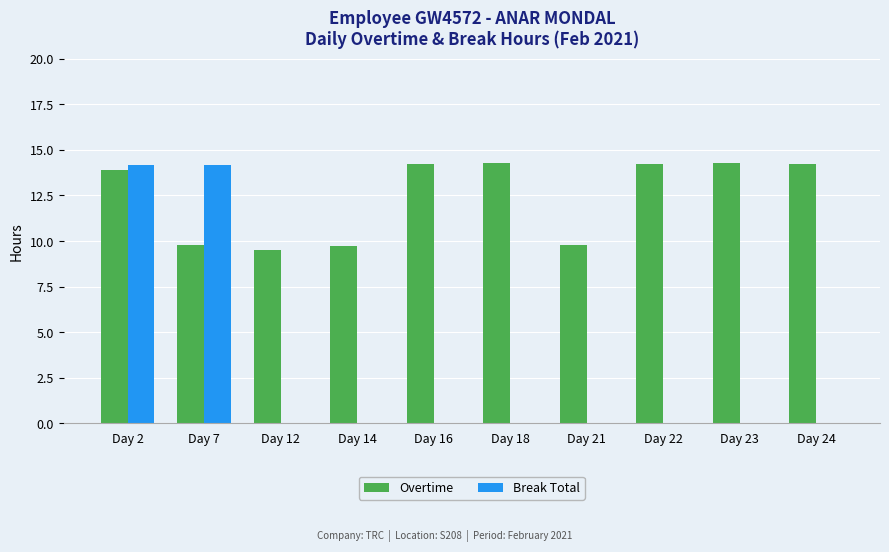

Which series changed the most between Day 12 and Day 22?

Overtime